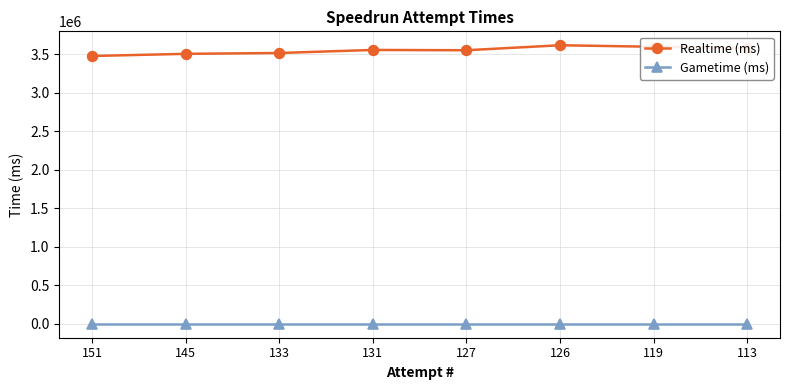

At how many categories does at least one series exceed 1018550?

8